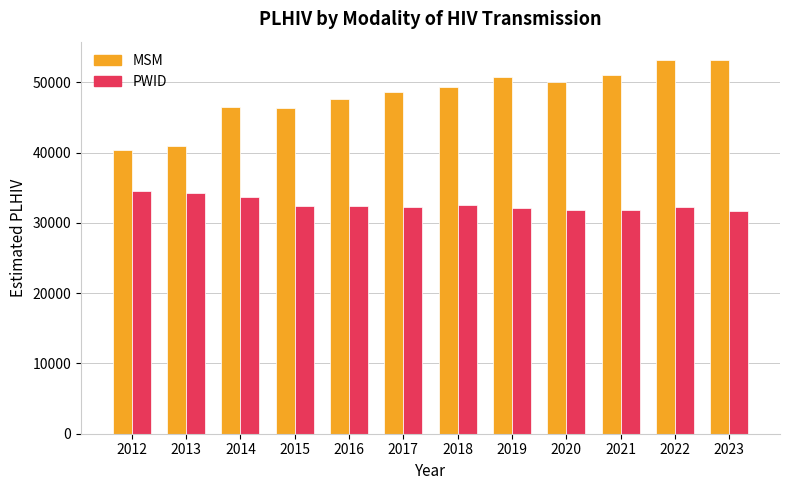

What is the difference between the maximum and minimum values in the PWID series?

2939.4